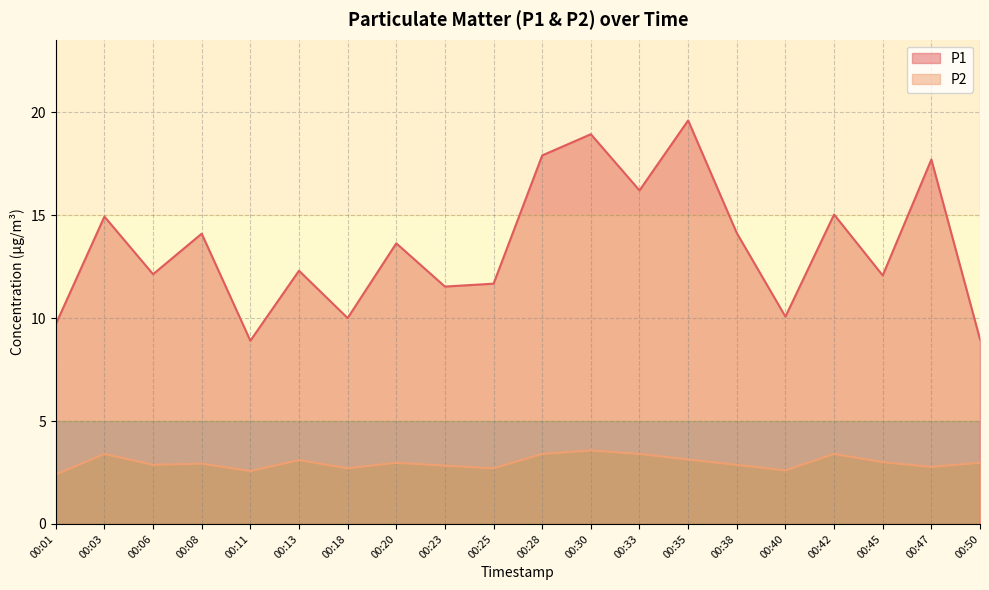

Rank the categories by P1 value from highest to lowest.

00:35, 00:30, 00:28, 00:47, 00:33, 00:42, 00:03, 00:38, 00:08, 00:20, 00:13, 00:06, 00:45, 00:25, 00:23, 00:40, 00:18, 00:01, 00:50, 00:11